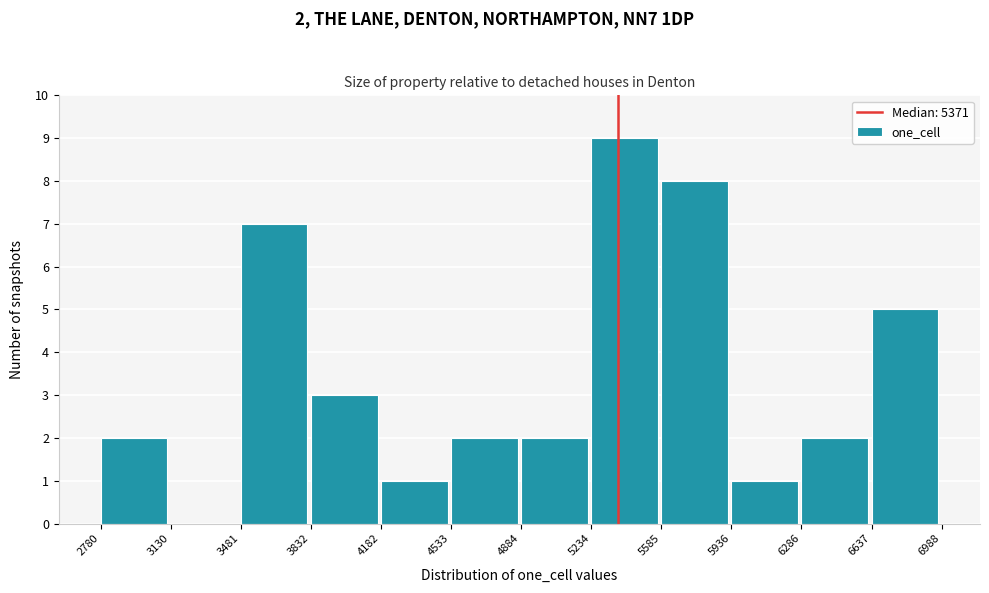

Which range on the x-axis has the tallest bar?

5234 to 5585